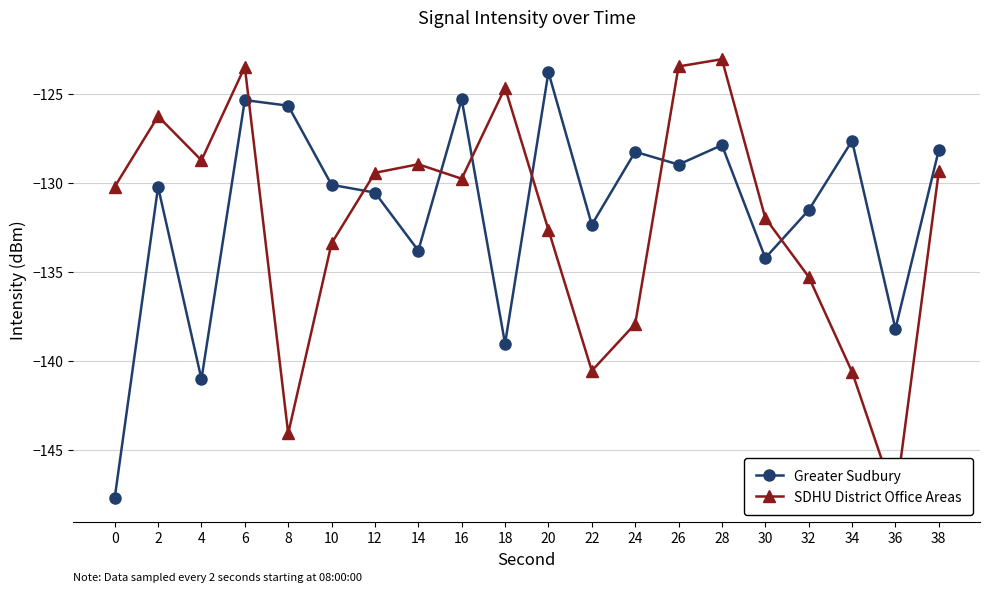

Which has a higher value, 4 or 6?

6